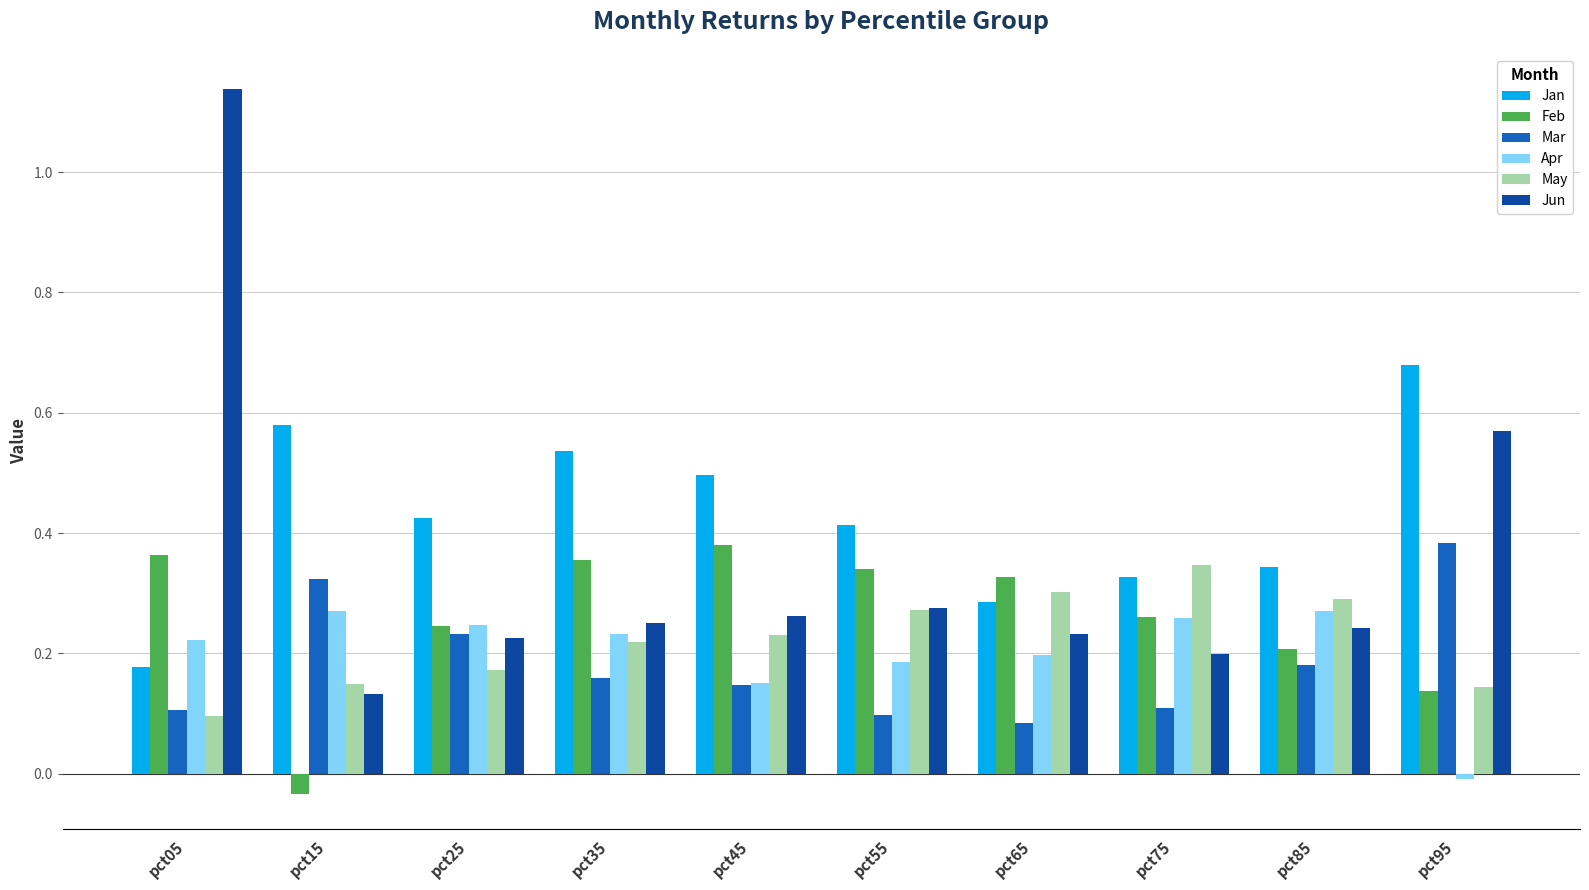

What is the sum of all Mar values?

1.8